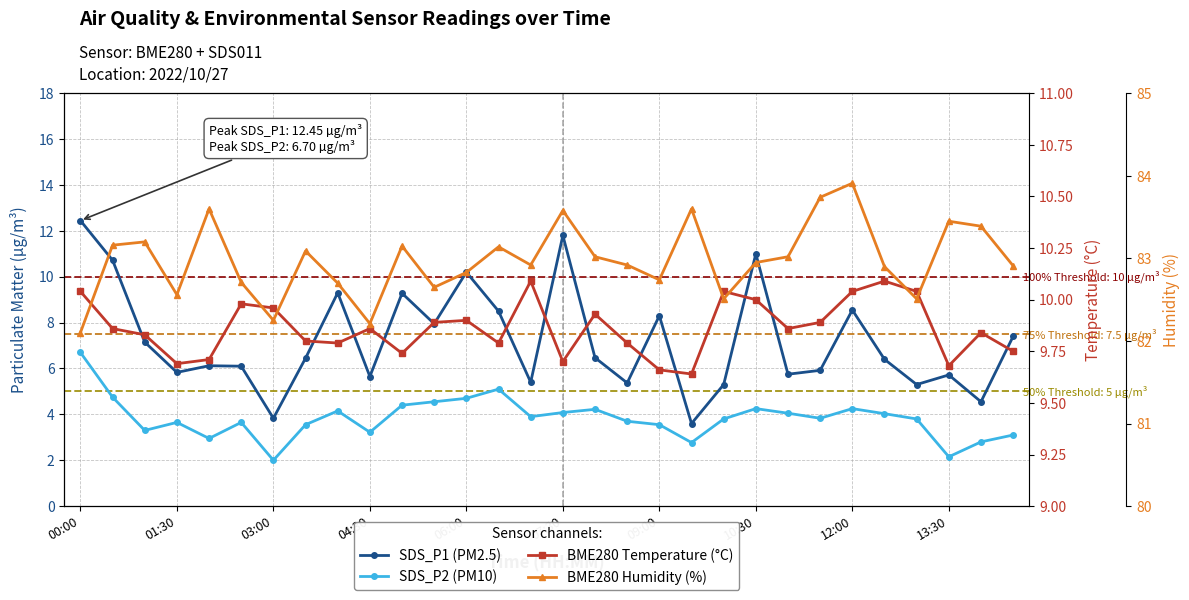

The SDS_P2 (PM10) series shows 6.3 at 22. True or false?

False